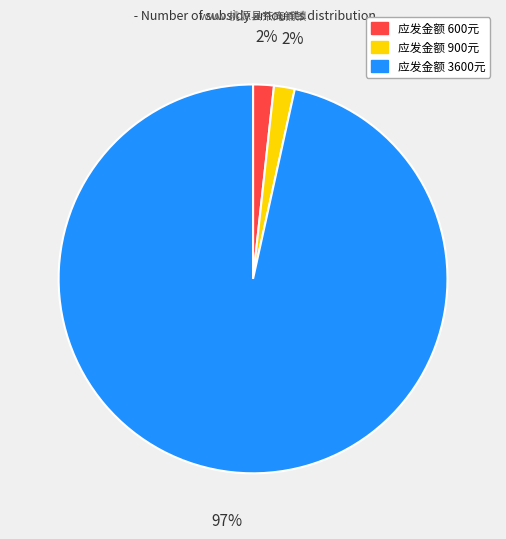

Do 应发金额 600元 and 应发金额 900元 together represent more than half of the pie?

No